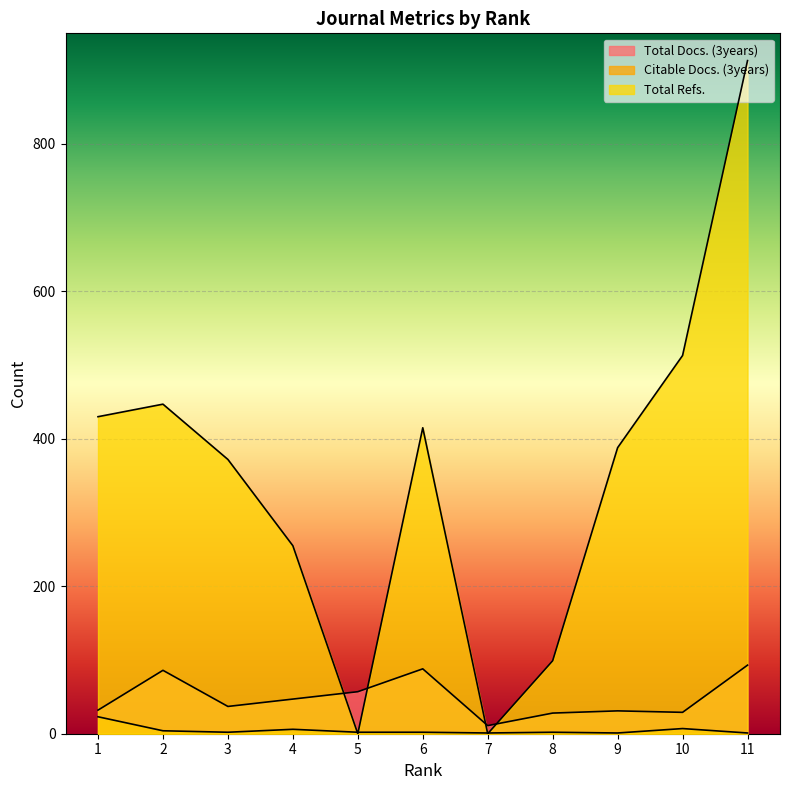

What is the difference between the Total Docs. (3years) values at 5 and 2?

29